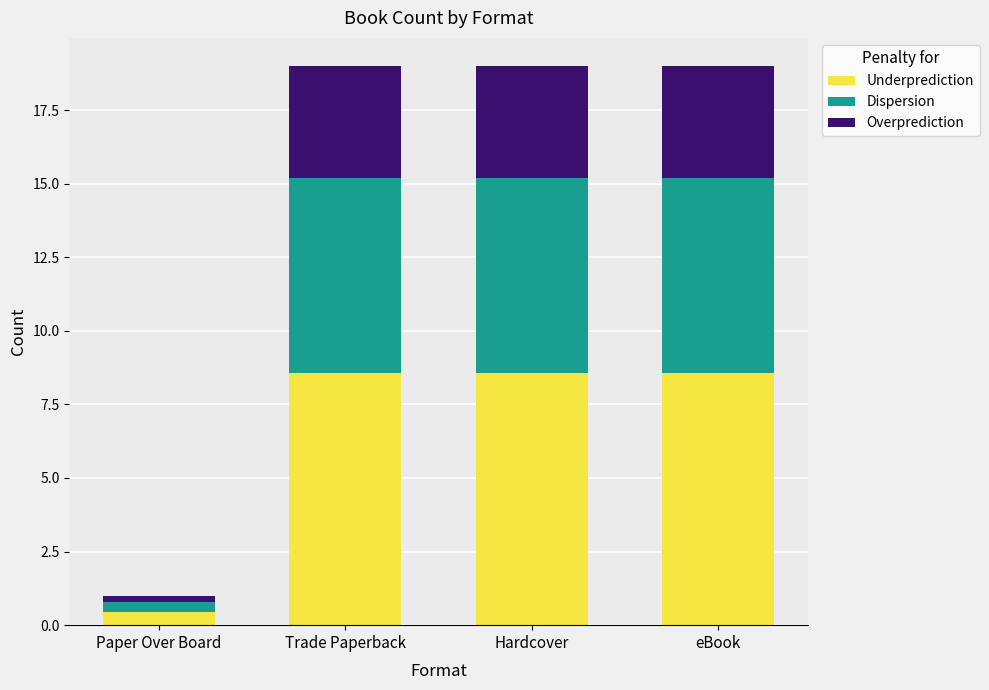

What is the total value across all series at eBook?

19.0